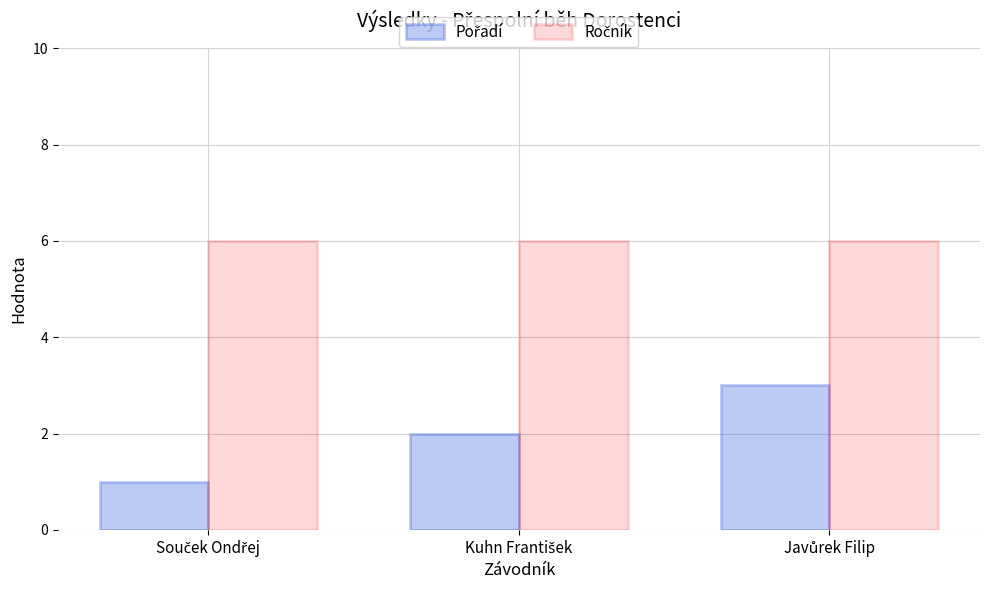

At how many categories does at least one series exceed 4?

3